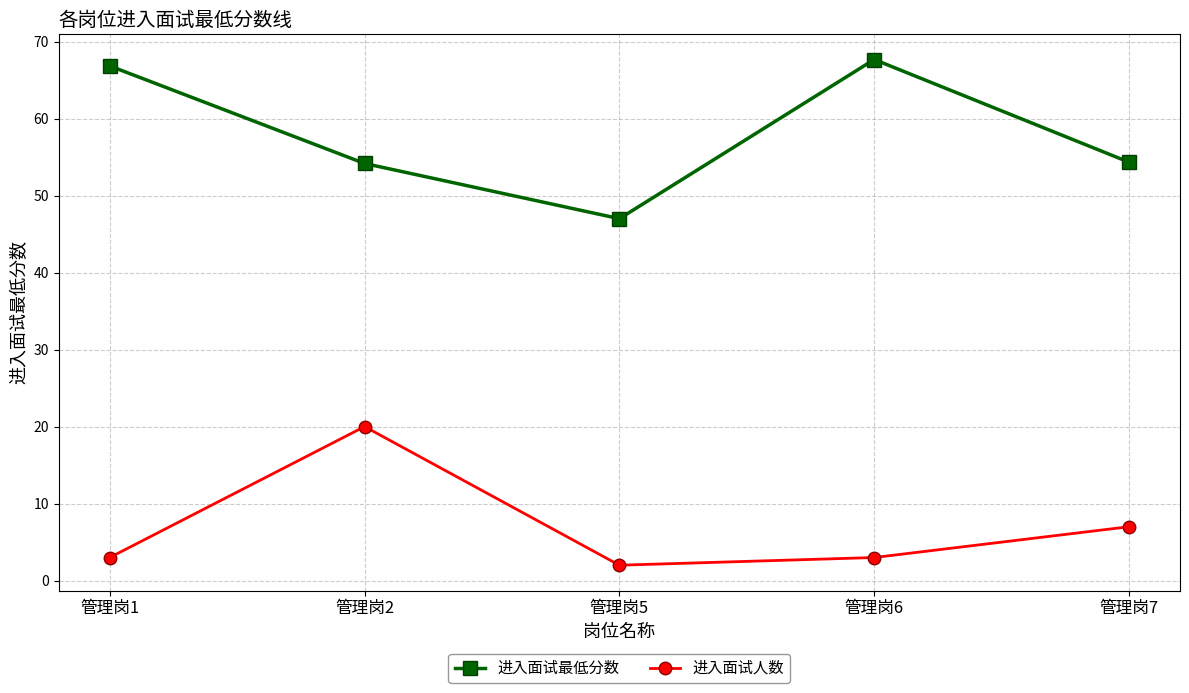

What is the difference between the highest and lowest values at 管理岗2?

34.2